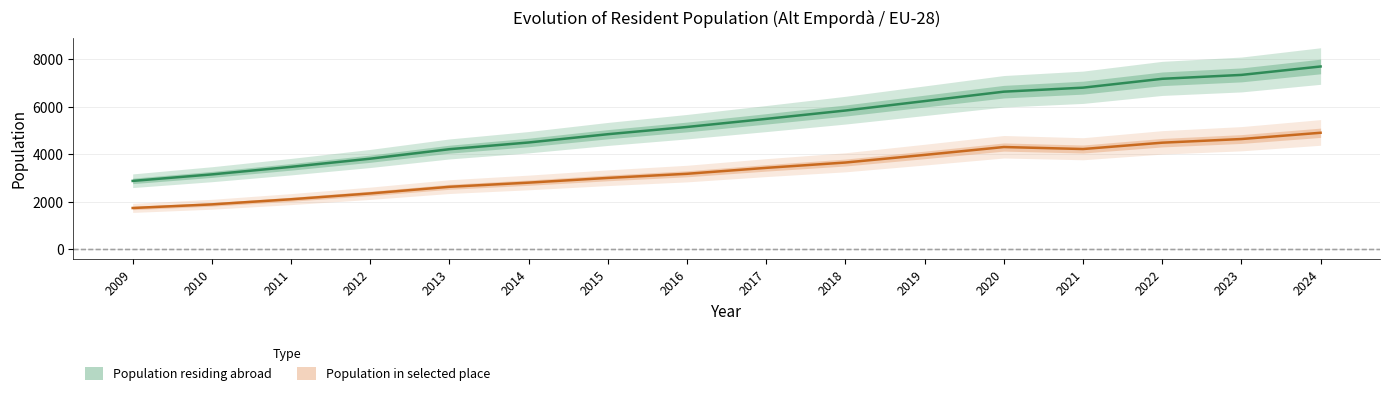

What is the difference between the maximum and minimum values in the Population residing abroad series?

4820